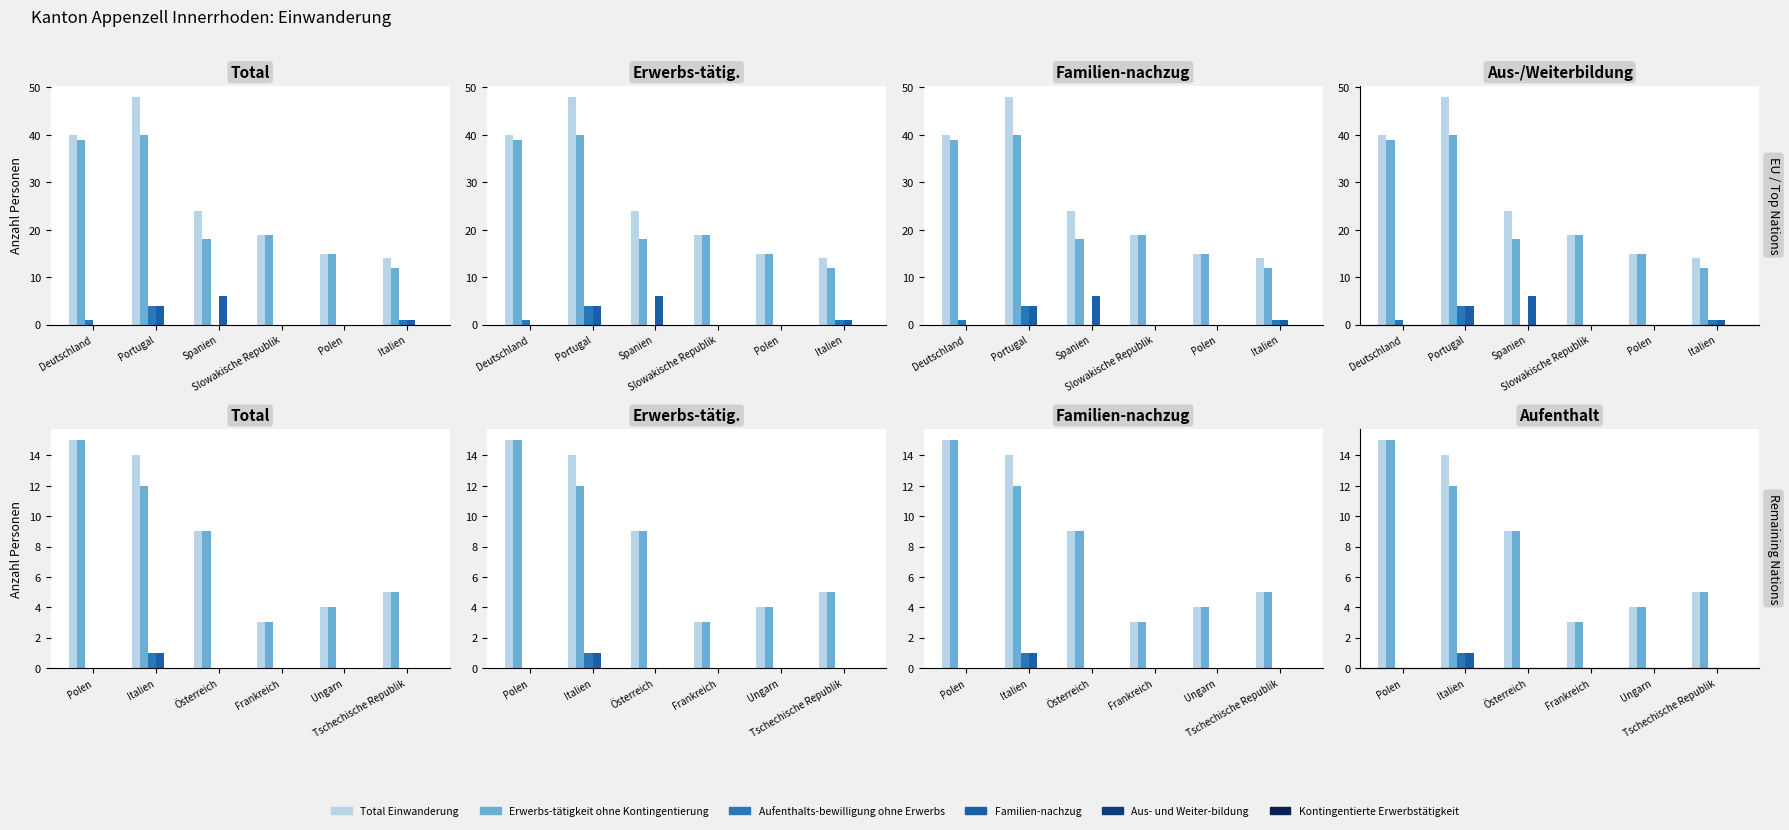

What position from the left is Frankreich?

4